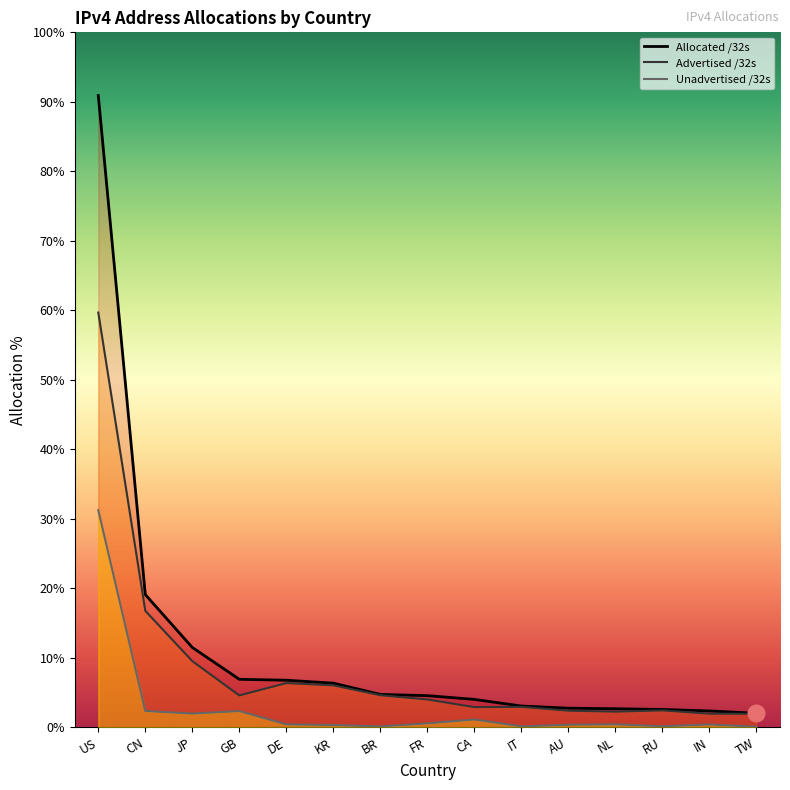

Between NL and RU, which series saw the biggest shift?

Unadvertised /32s